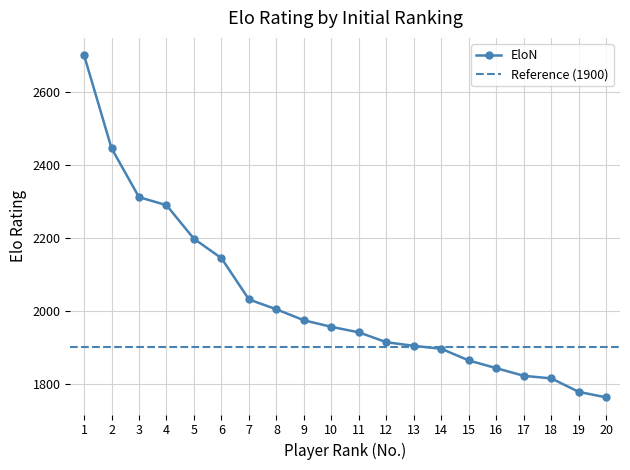

True or false: the data shows 2967 at 10.

False